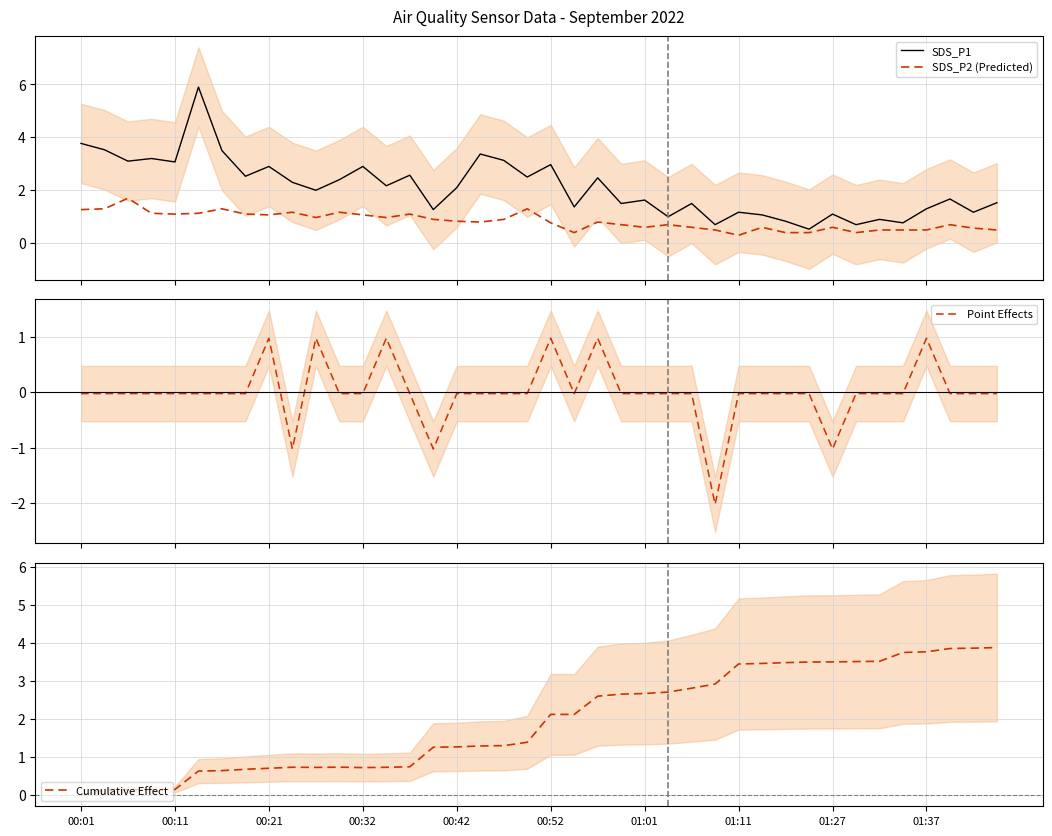

How many times do Cumulative Effect and SDS_P1 cross each other?

1